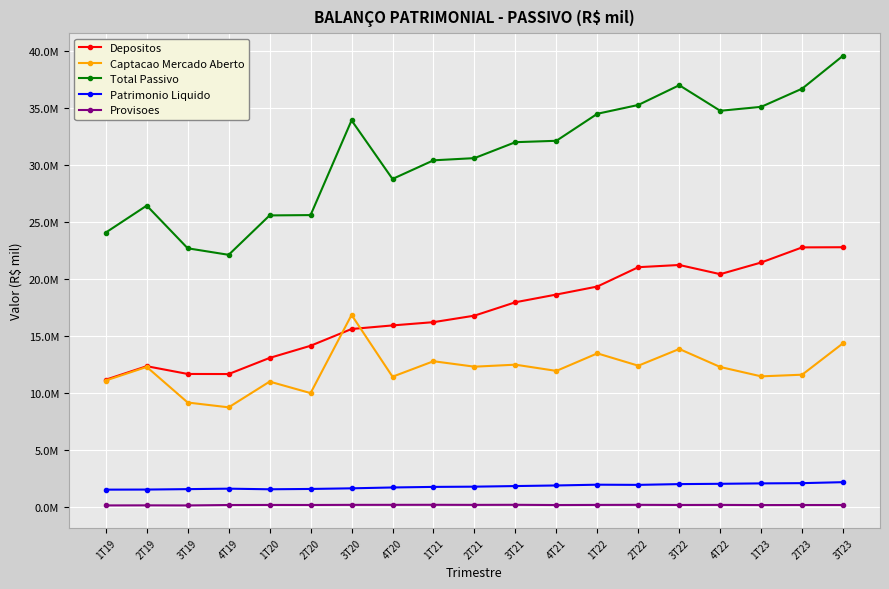

At which category is the sum across all series the highest?

3T23